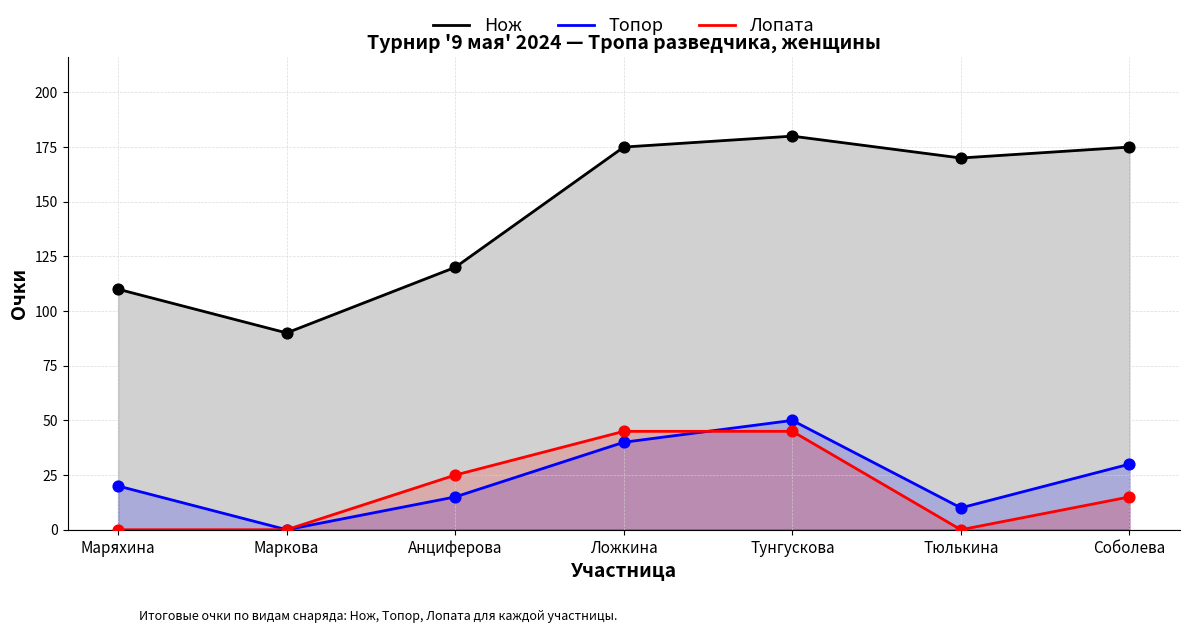

Which series reaches the maximum Y coordinate?

Нож